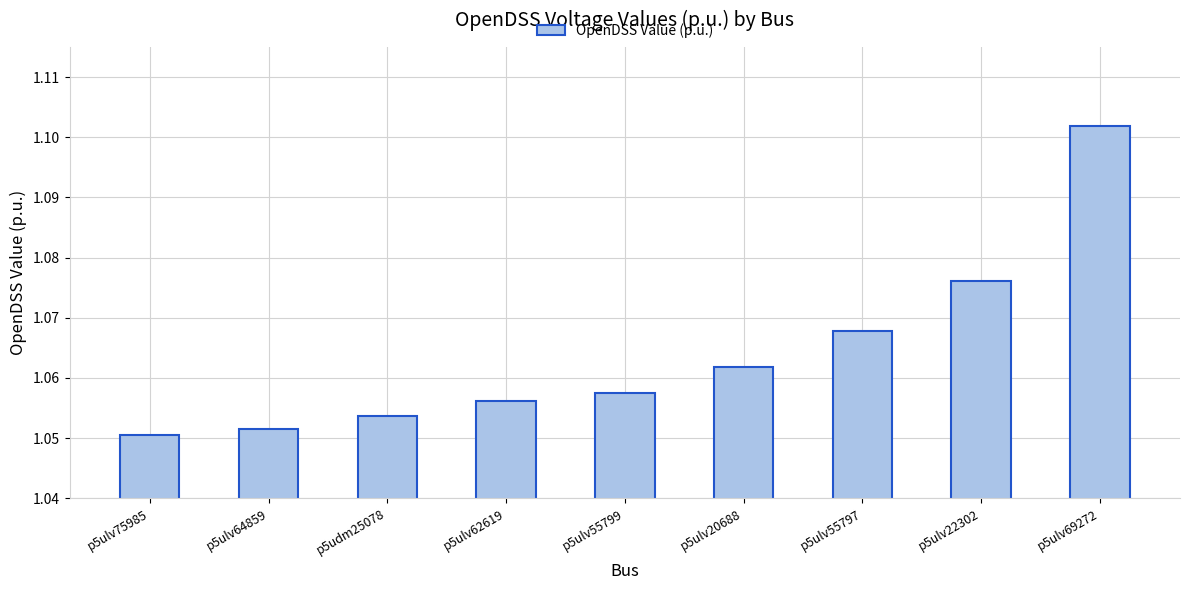

Is it true that the value at p5ulv75985 is 0.2?

False